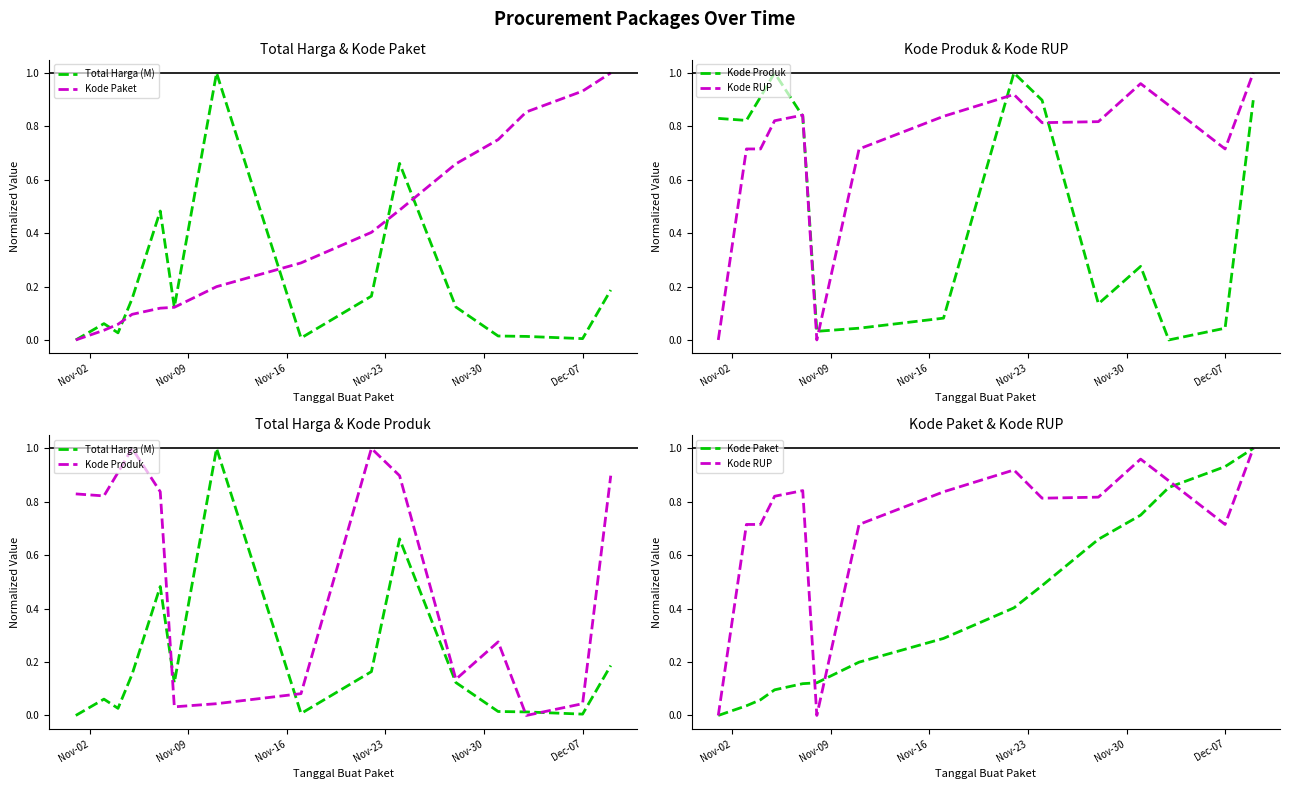

The value of Kode RUP at 11 is 1.3. True or false?

False